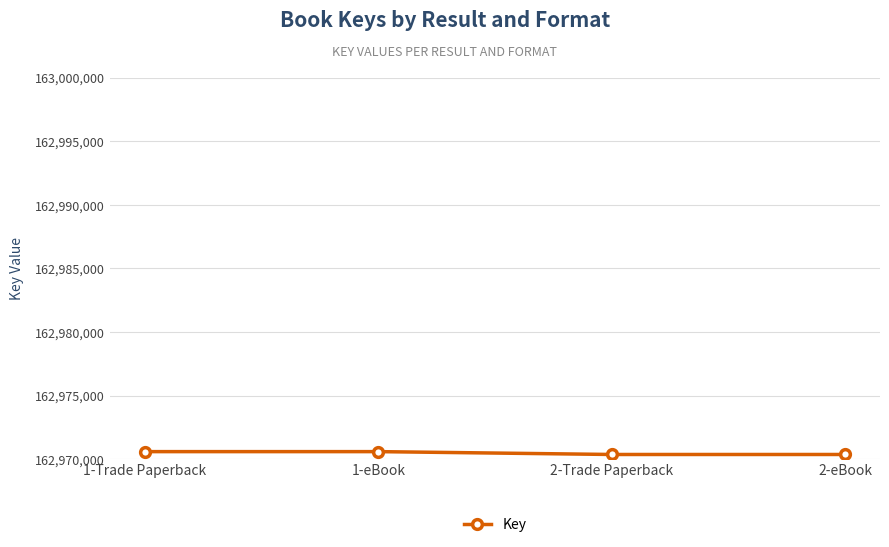

What is the label of the 3rd point from the right?

1-eBook